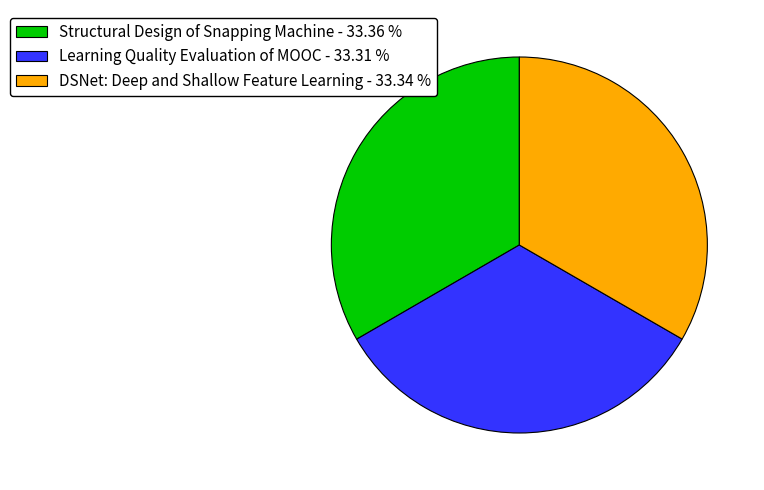

Approximately how many times larger is the value at DSNet: Deep and Shallow Feature Learning - 33.34 % compared to Learning Quality Evaluation of MOOC - 33.31 %?

1.0